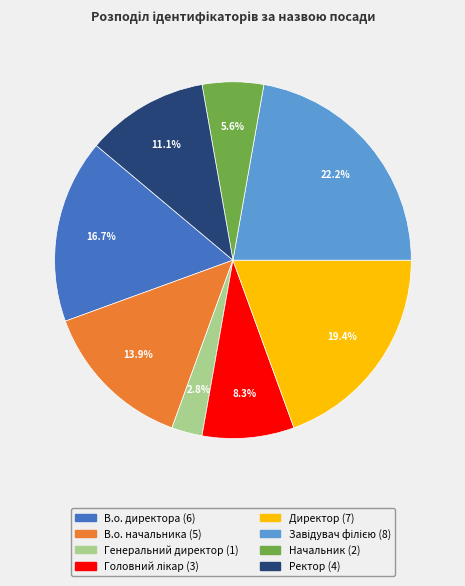

How many segments does this pie chart have?

8